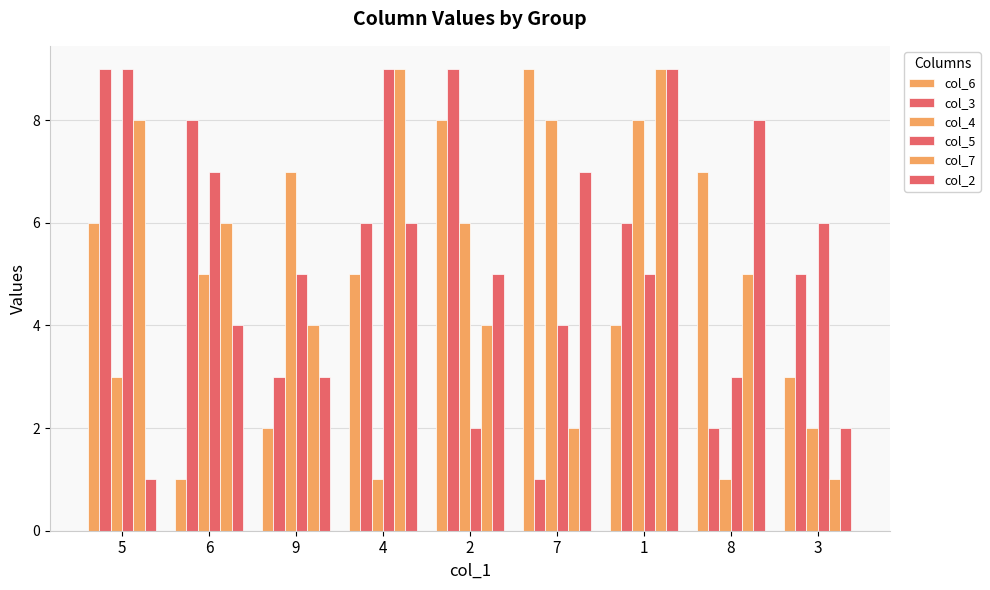

What value does the col_3 series have at 8?

2